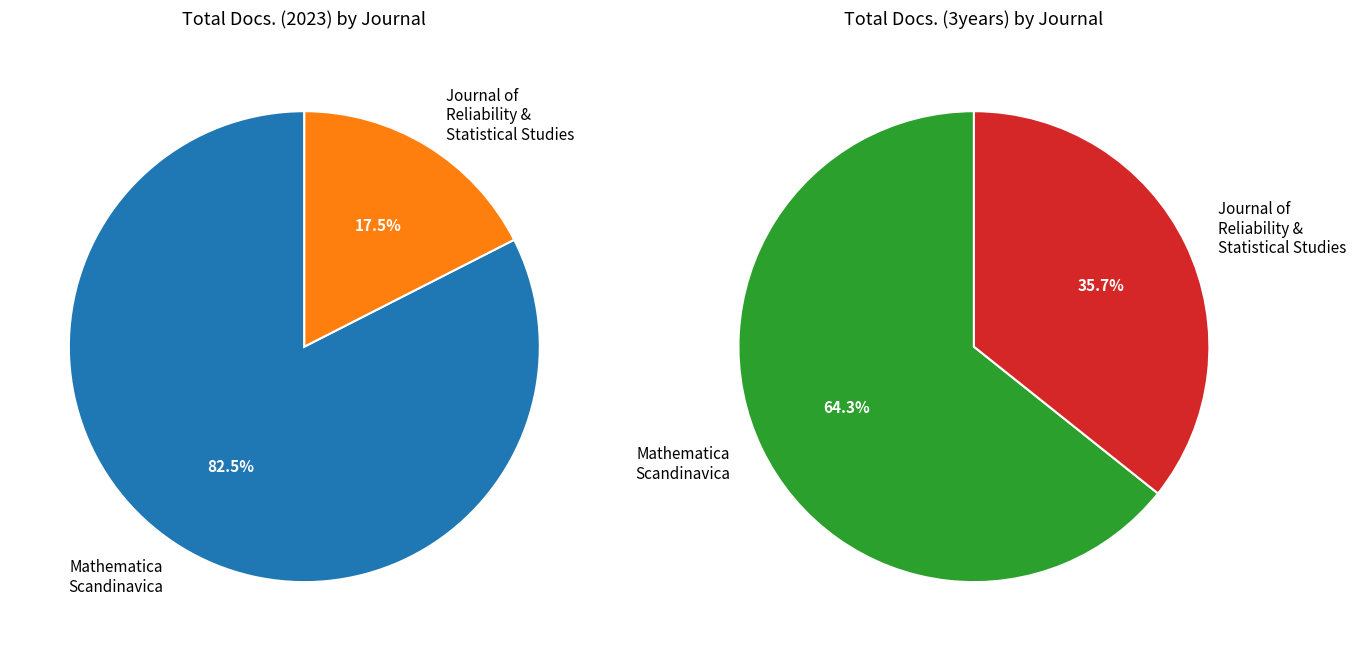

How many slices are in this pie chart?

2